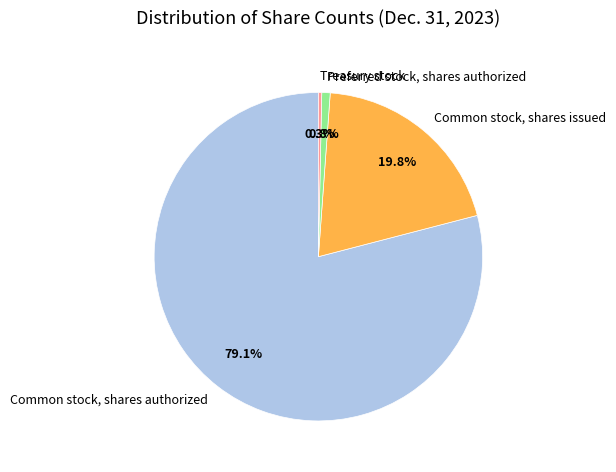

Is it true that Preferred stock, shares authorized is 1% of the pie?

True